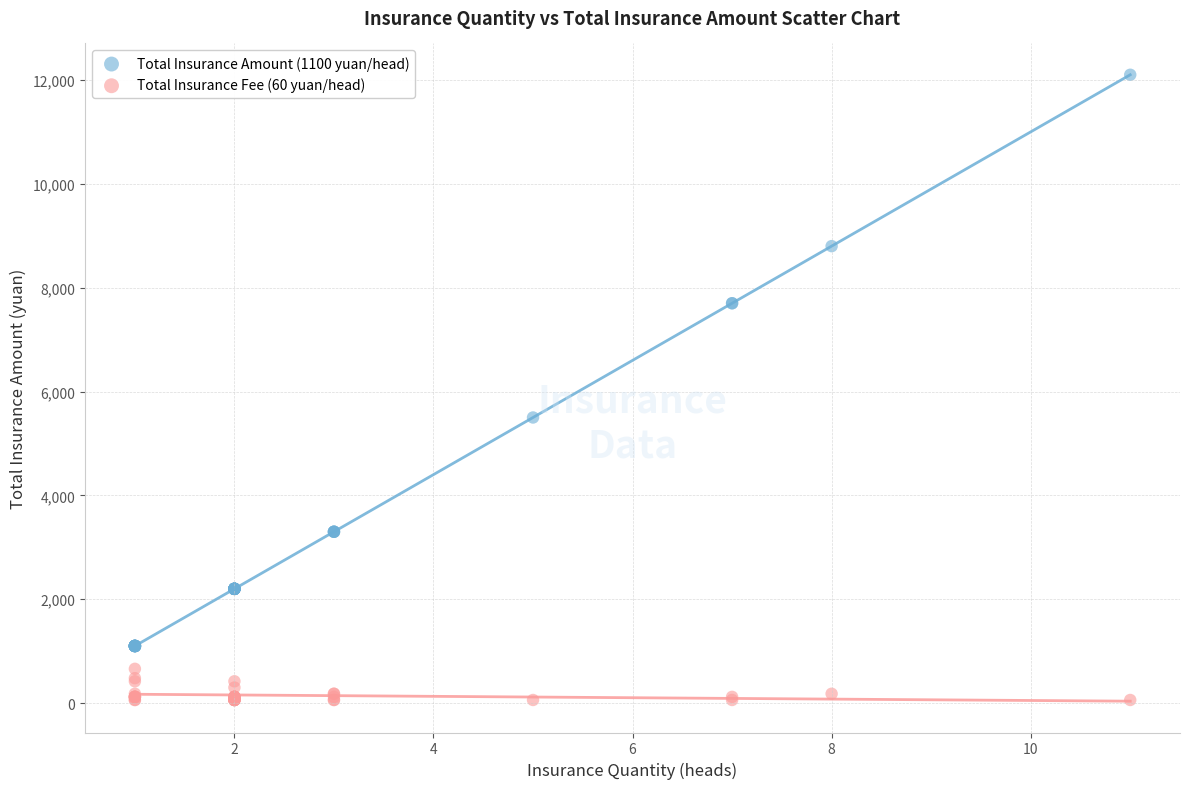

Which series has the widest spread of Y values?

Total Insurance Amount (1100 yuan/head)